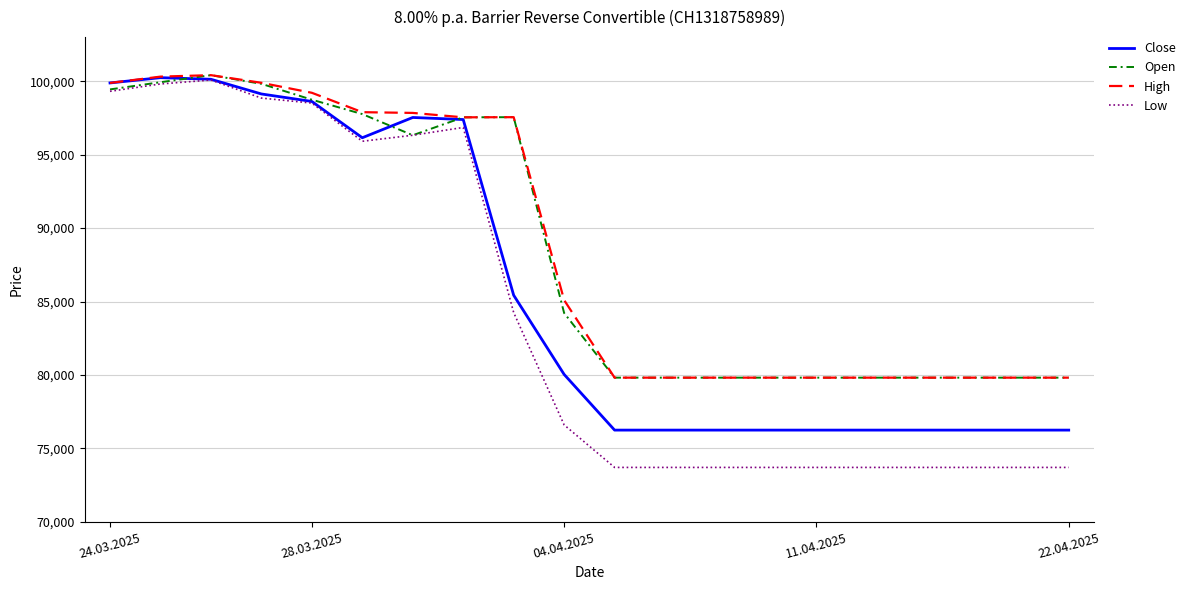

What is the maximum value shown in the chart?

100410